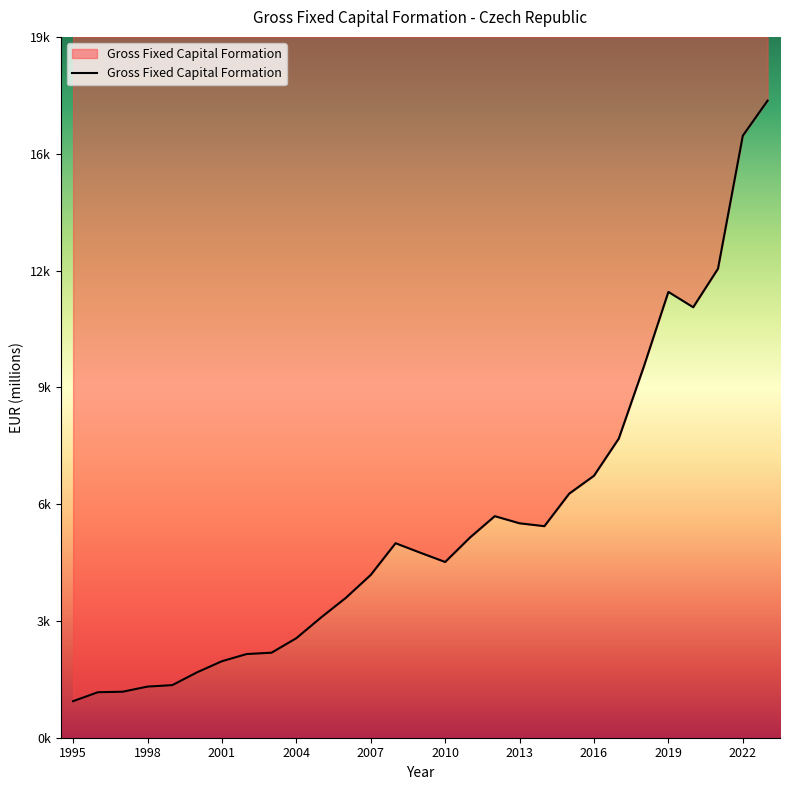

Rank the categories by value from highest to lowest.

2023, 2022, 2021, 2019, 2020, 2018, 2017, 2016, 2015, 2012, 2013, 2014, 2011, 2008, 2009, 2010, 2007, 2006, 2005, 2004, 2003, 2002, 2001, 2000, 1999, 1998, 1997, 1996, 1995